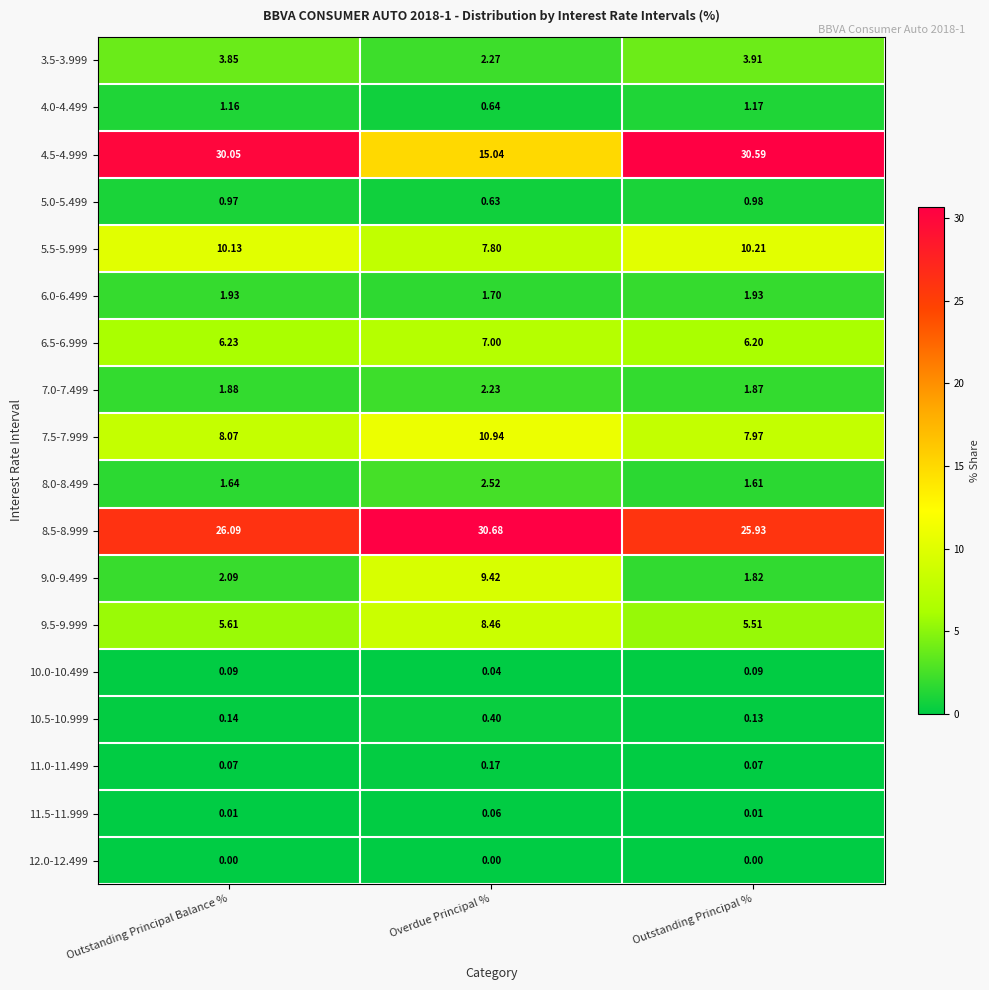

At which label is 4.0-4.499 closest to 0?

Overdue Principal %